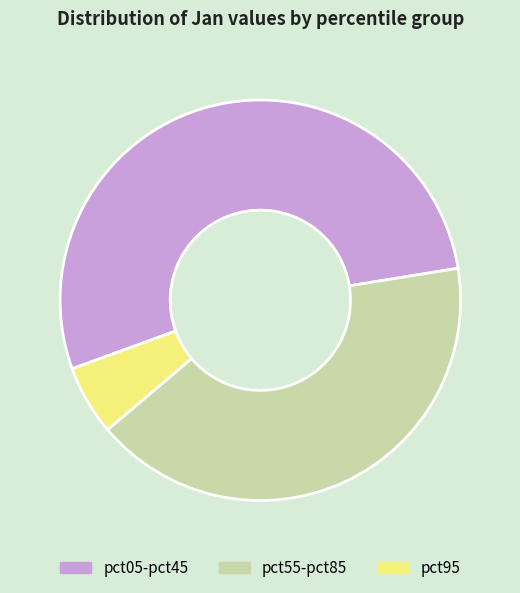

Combined, do pct05-pct45 and pct55-pct85 account for over 50%?

Yes